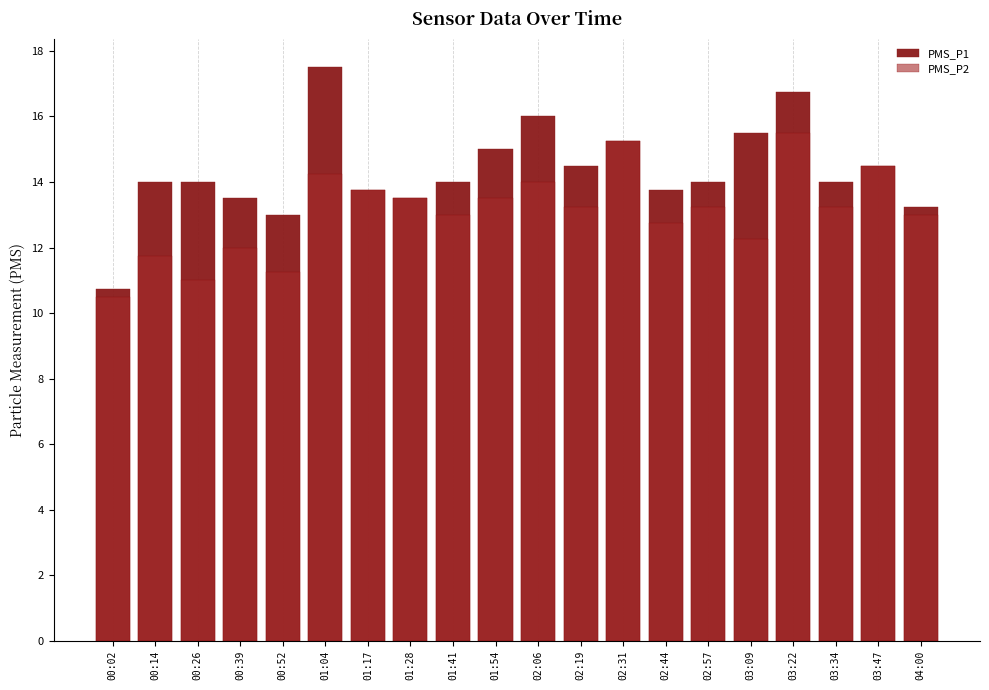

How many groups of bars are there?

20